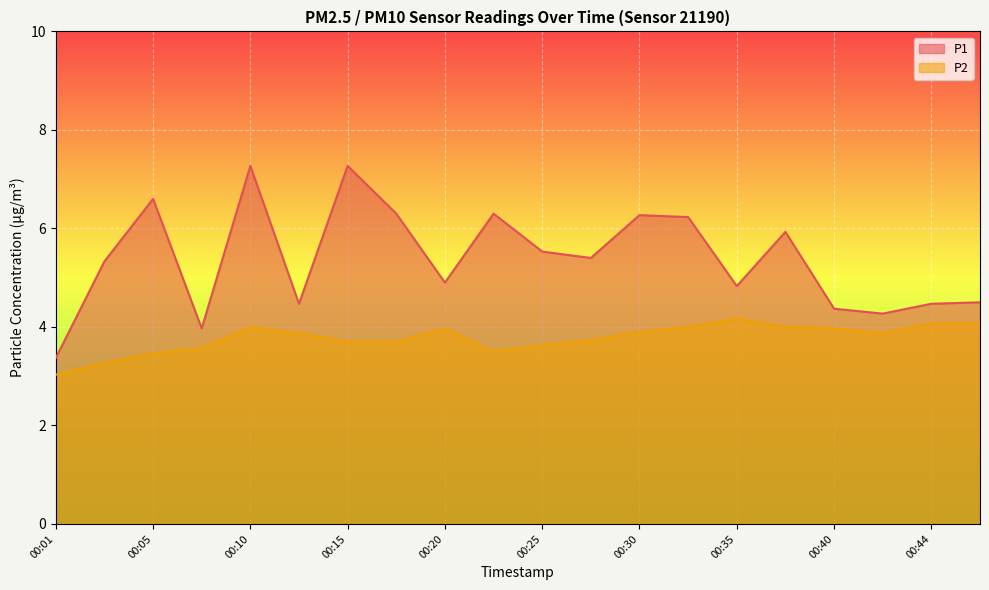

Rank the series by their average value, from highest to lowest.

P1, P2